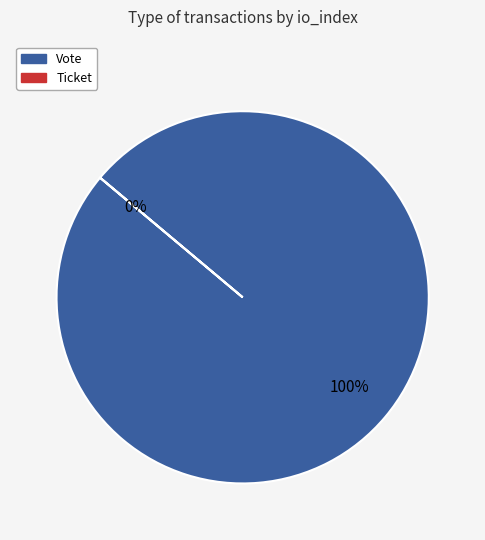

What is the largest slice in the pie chart?

Vote (io_index=1)